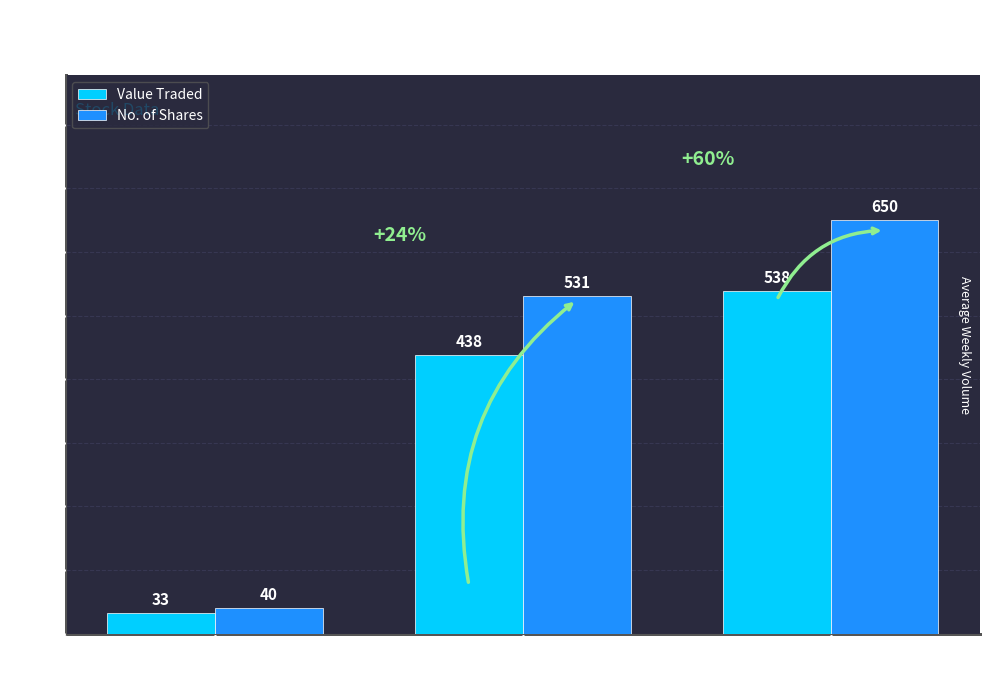

Which series has the largest range (max minus min)?

No. of Shares